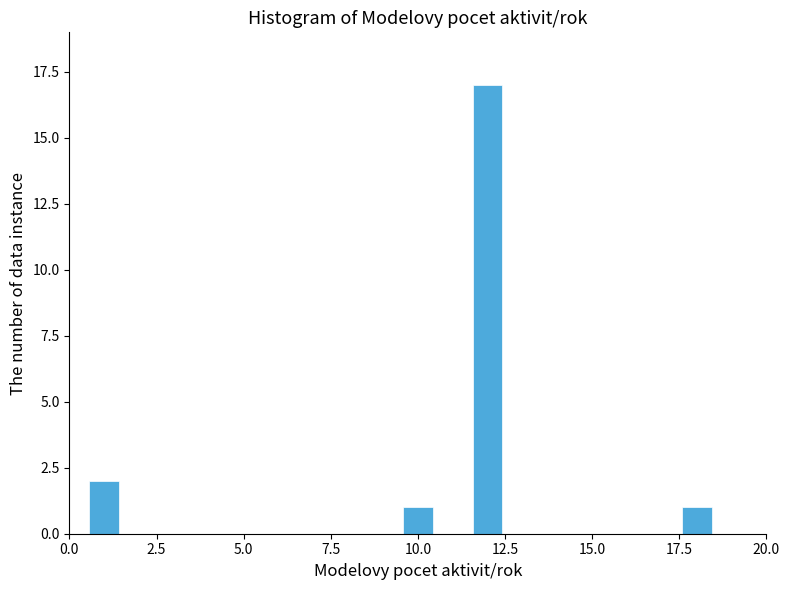

Read against the x-axis, roughly where is the centre of the tallest bar?

12.0